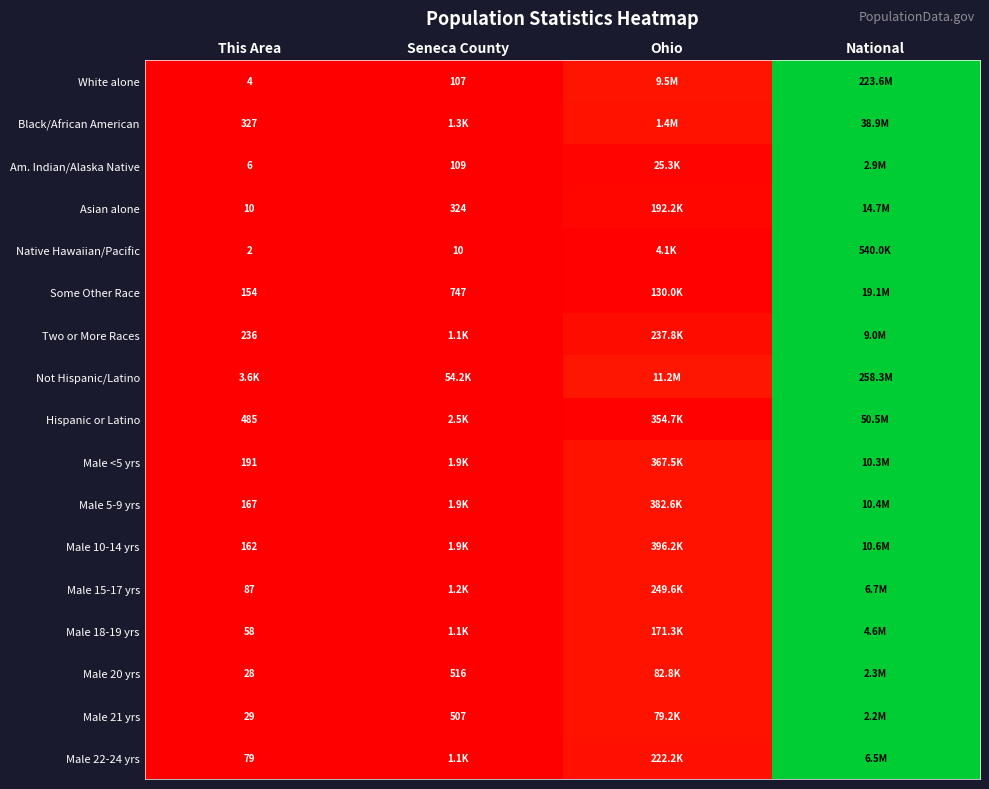

Is the value of Male 20 yrs at This Area greater than the value of Native Hawaiian/Pacific at This Area?

Yes